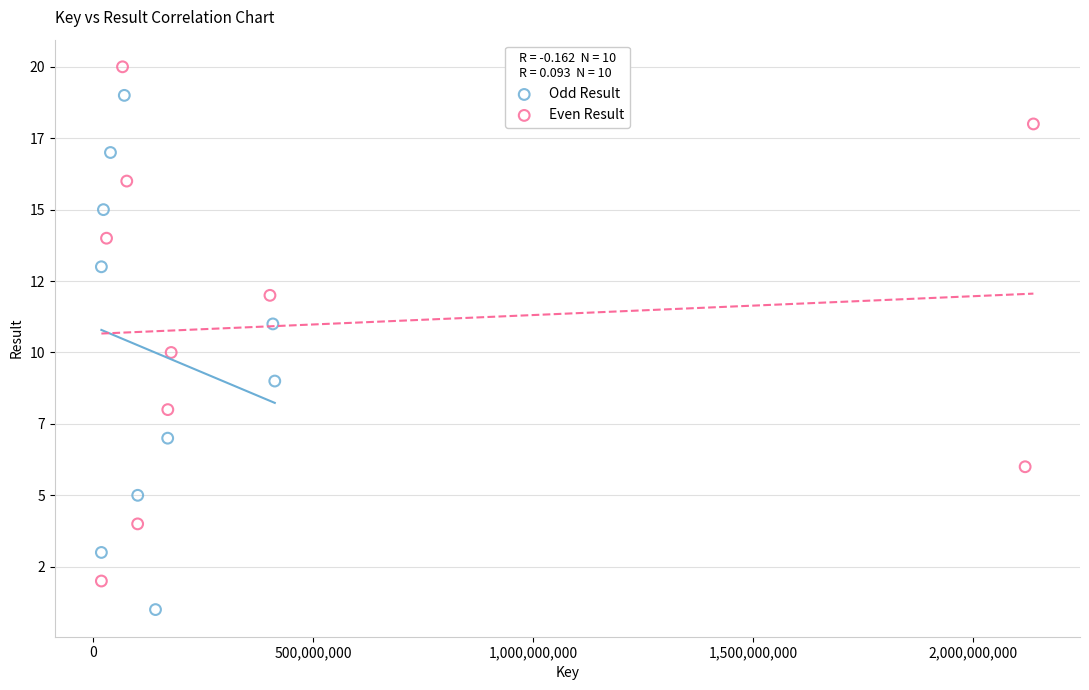

What are all the series names shown in the legend?

Odd Result, Even Result